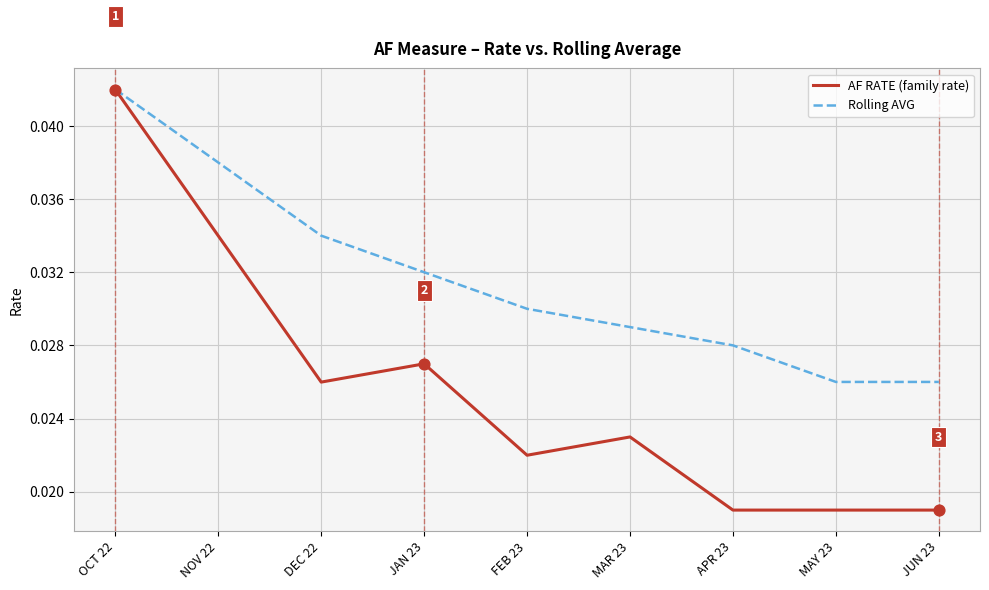

Is the value of AF RATE (family rate) at MAR 23 greater than the value of Rolling AVG at FEB 23?

No